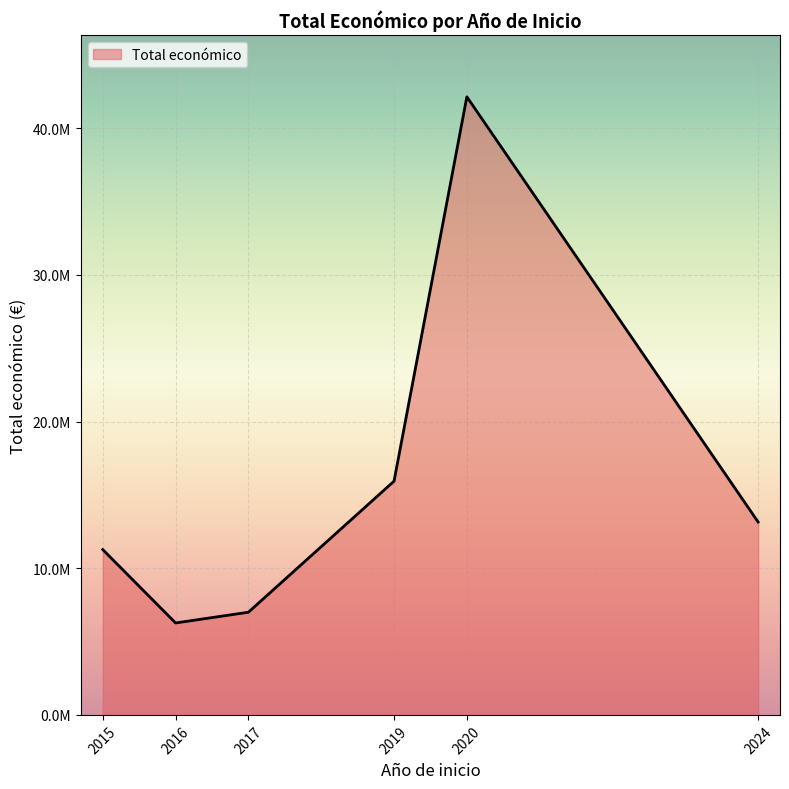

Does the chart have visible grid lines?

Yes